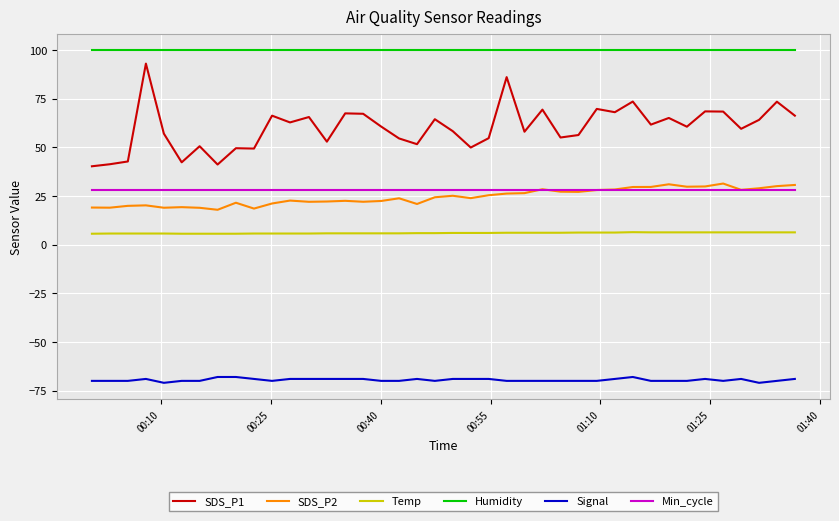

True or false: SDS_P1 and Temp cross at least once.

False